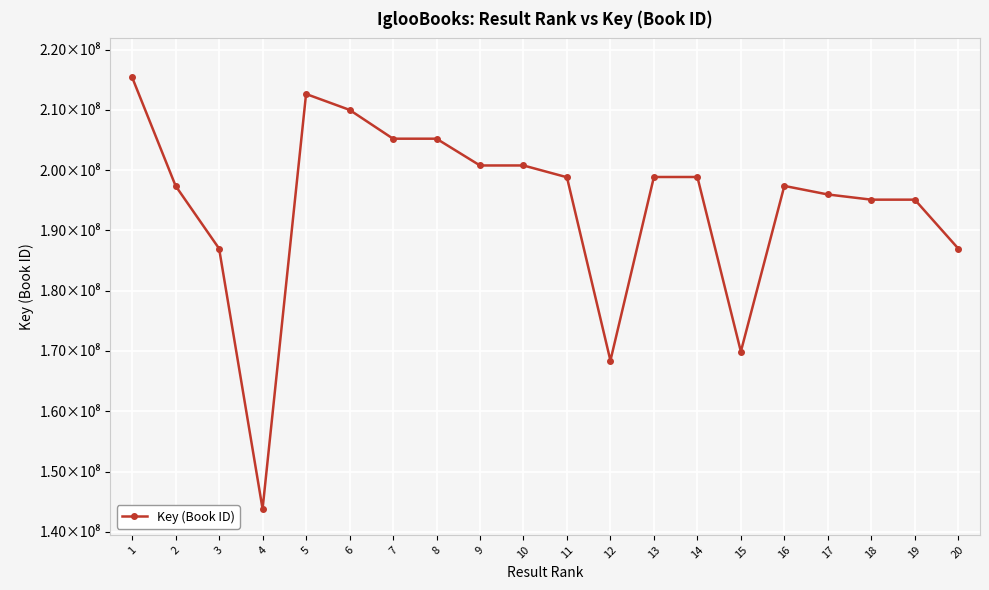

What is the difference between the values at 18 and 1?

20294474